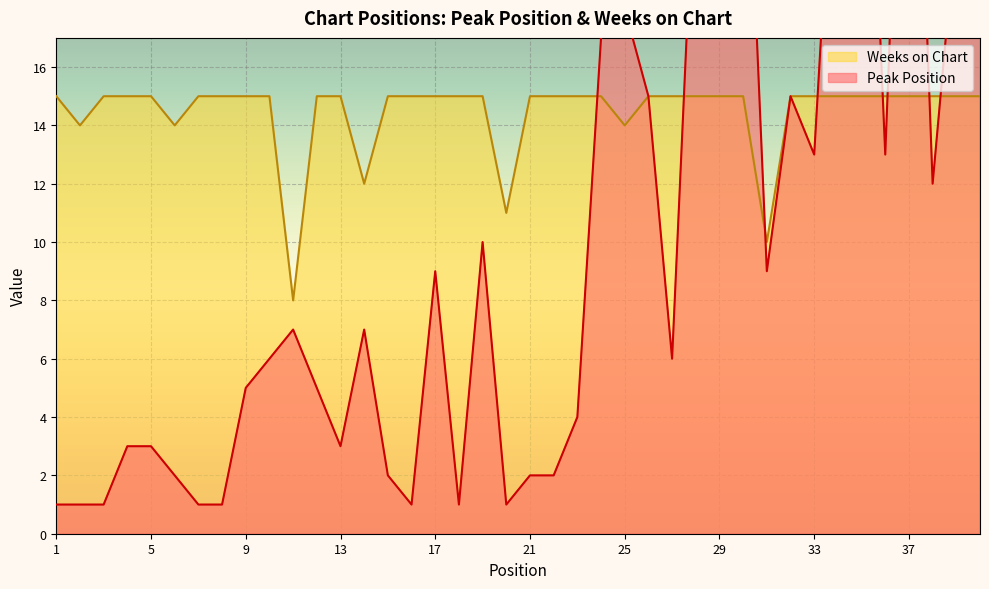

Reading right to left, list all the values displayed in this chart.

Peak Position: 28	21	12	34	13	32	27	13	15	9	28	25	24	6	15	18	17	4	2	2	1	10	1	9	1	2	7	3	5	7	6	5	1	1	2	3	3	1	1	1
Weeks on Chart: 15	15	15	15	15	15	15	15	15	10	15	15	15	15	15	14	15	15	15	15	11	15	15	15	15	15	12	15	15	8	15	15	15	15	14	15	15	15	14	15